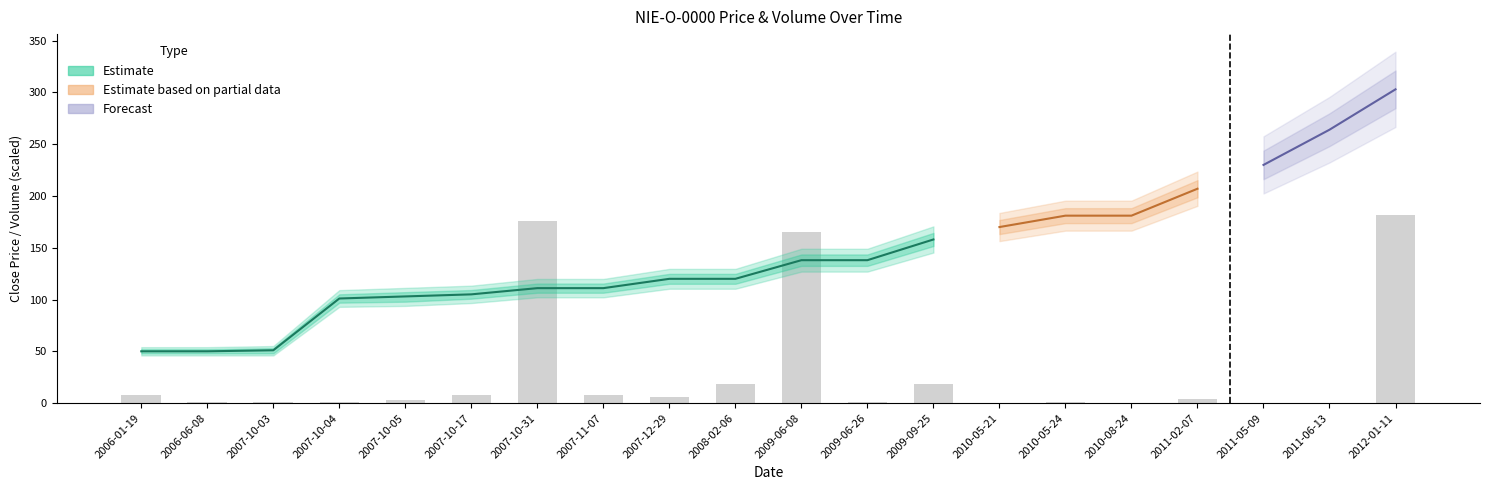

Count the number of categories in the chart.

20